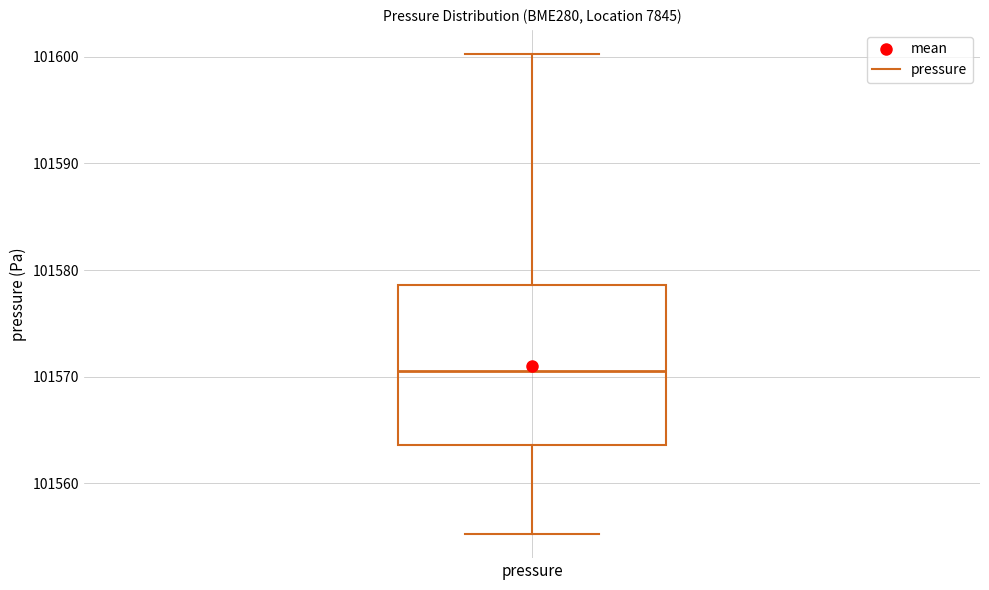

Where is the lower edge of the box for pressure on the y-axis? The values are not printed on the chart, so give them approximately, as read against the axis.

101564